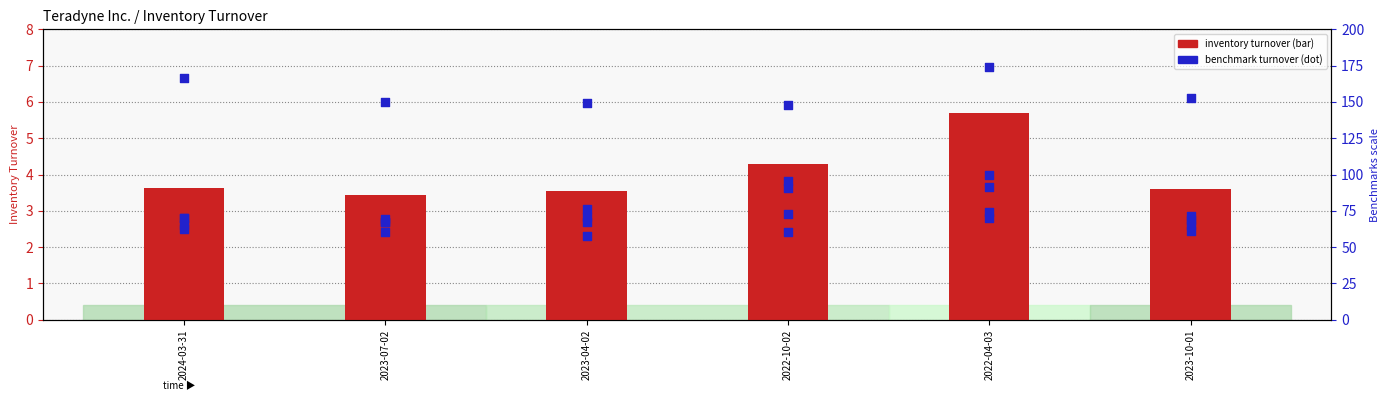

Which series has the widest spread of Y values?

AMD